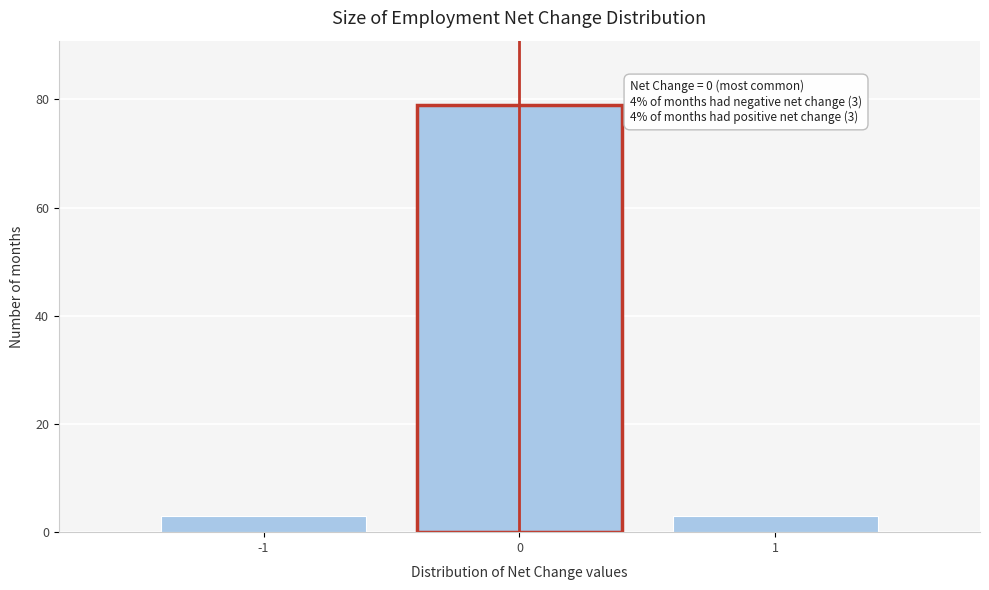

Reading right to left, list all the values displayed in this chart.

3	79	3